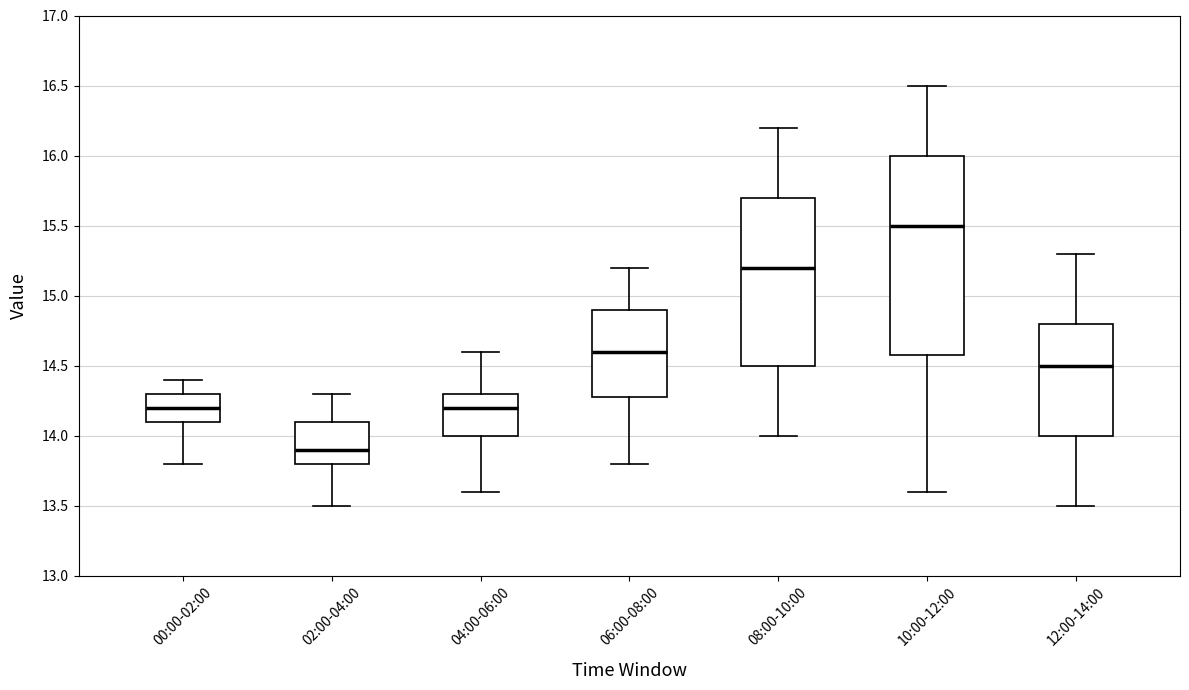

Reading left to right, transcribe this box plot: for each box, give where its median line is, the range the box spans, and where its two whiskers end, as read against the y-axis. The values are not printed on the chart, so give them approximately, as read against the axis.

00:00-02:00: median 14.2, box 14.1 to 14.3, whiskers 13.8 to 14.4
02:00-04:00: median 13.9, box 13.8 to 14.1, whiskers 13.5 to 14.3
04:00-06:00: median 14.2, box 14.0 to 14.3, whiskers 13.6 to 14.6
06:00-08:00: median 14.6, box 14.3 to 14.9, whiskers 13.8 to 15.2
08:00-10:00: median 15.2, box 14.5 to 15.7, whiskers 14.0 to 16.2
10:00-12:00: median 15.5, box 14.6 to 16.0, whiskers 13.6 to 16.5
12:00-14:00: median 14.5, box 14.0 to 14.8, whiskers 13.5 to 15.3